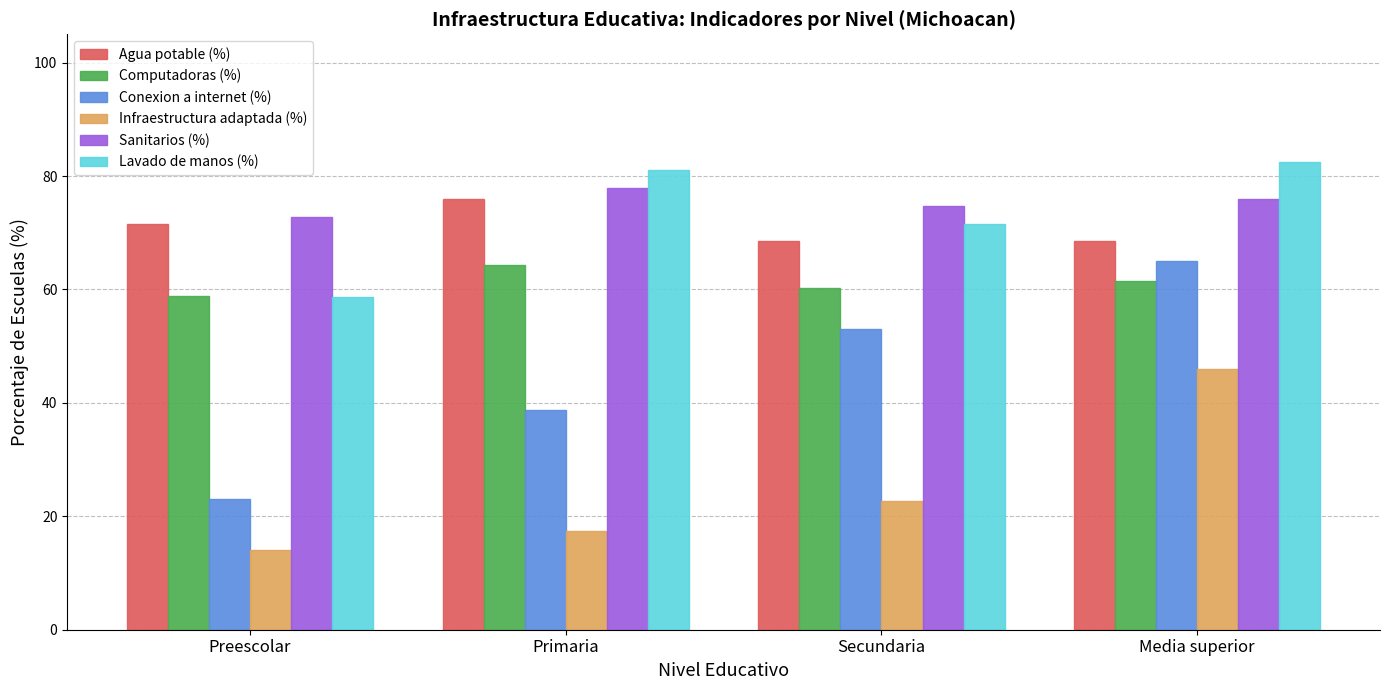

Is it true that Computadoras (%) equals 58.8 at Preescolar?

True